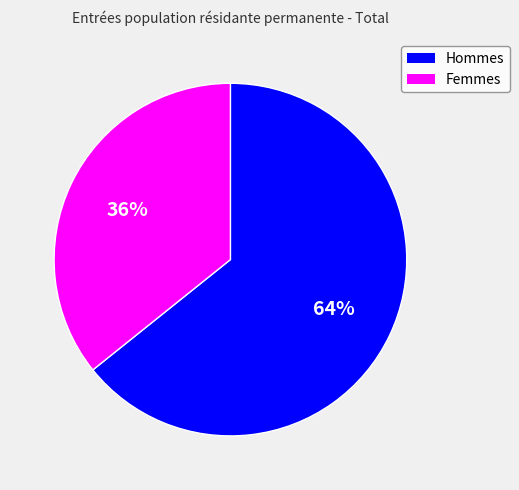

What percentage is the Femmes slice, to the nearest percent?

36%